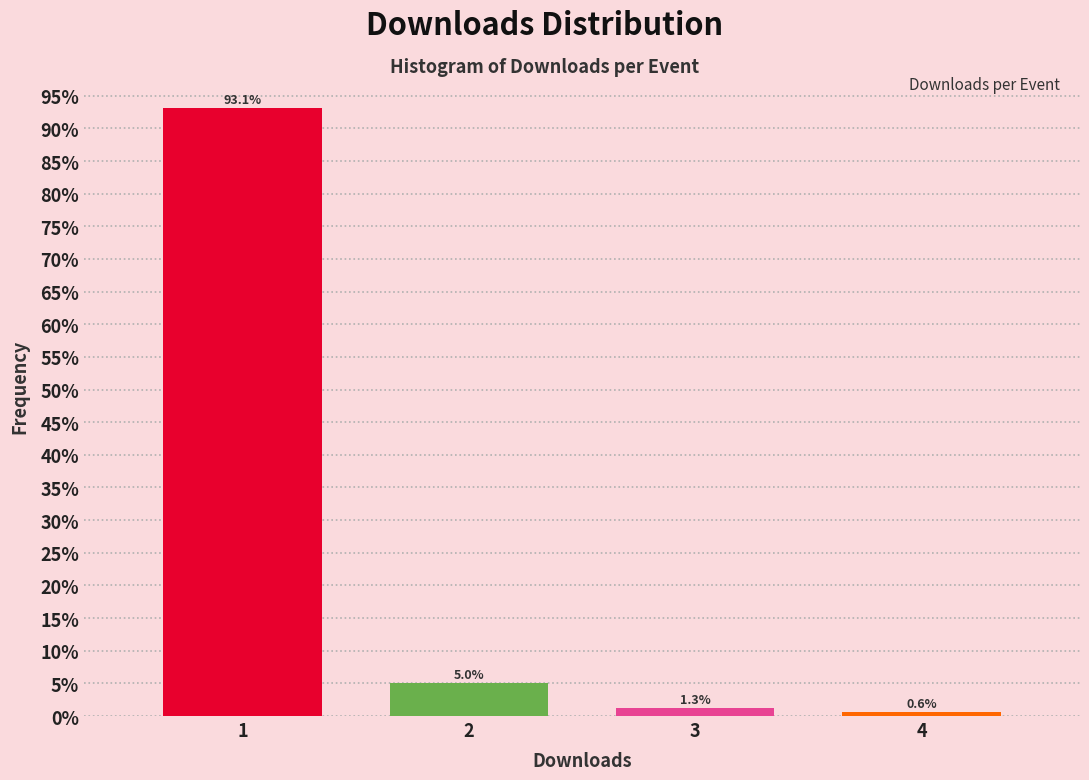

Reading left to right, extract all data points from this chart.

1=93.1	2=5.0	3=1.3	4=0.6